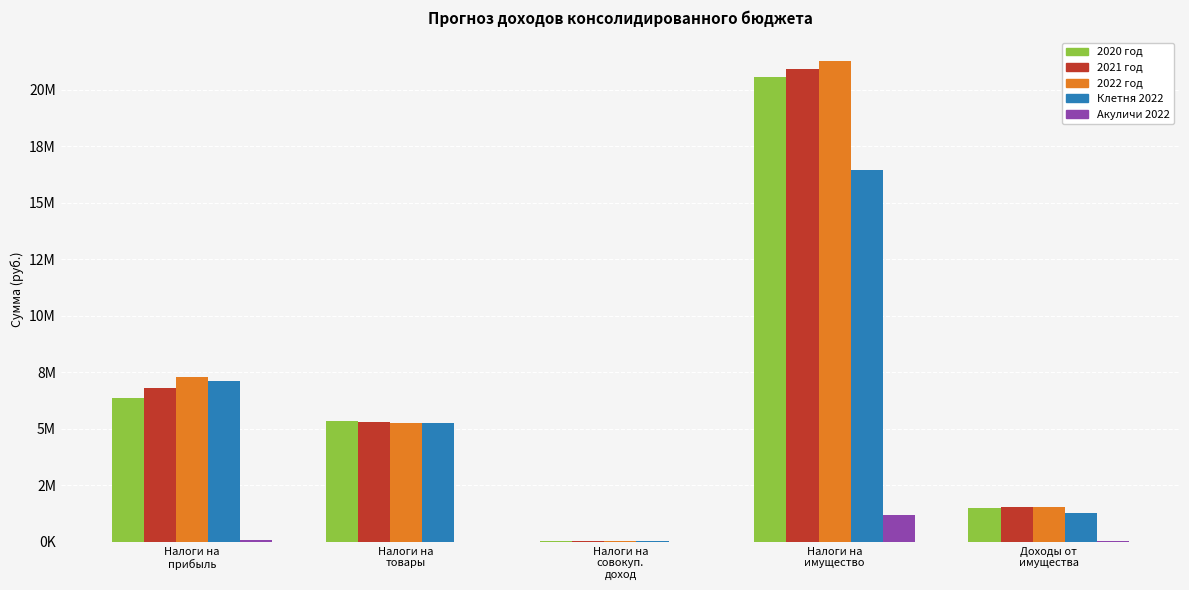

What is the difference between the maximum and minimum values in the Клетня 2022 series?

16430000